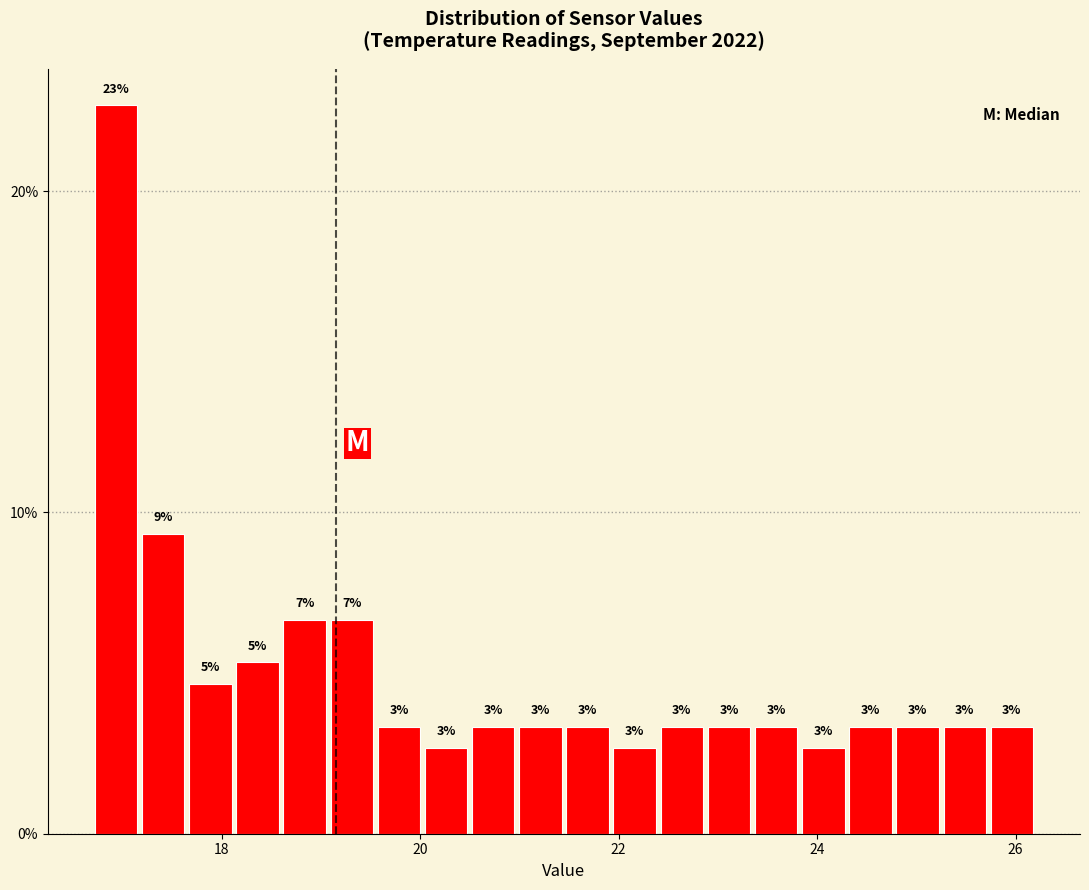

Read against the x-axis, roughly where is the centre of the tallest bar?

17.0